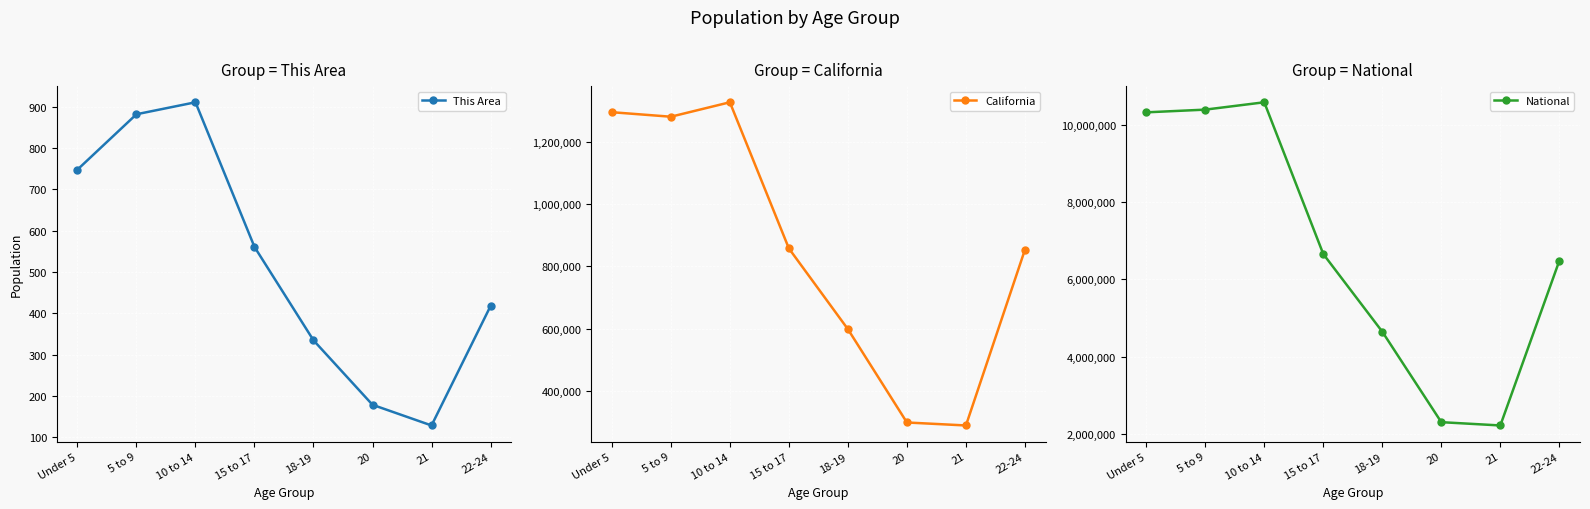

How many data points in This Area are less than 561?

4